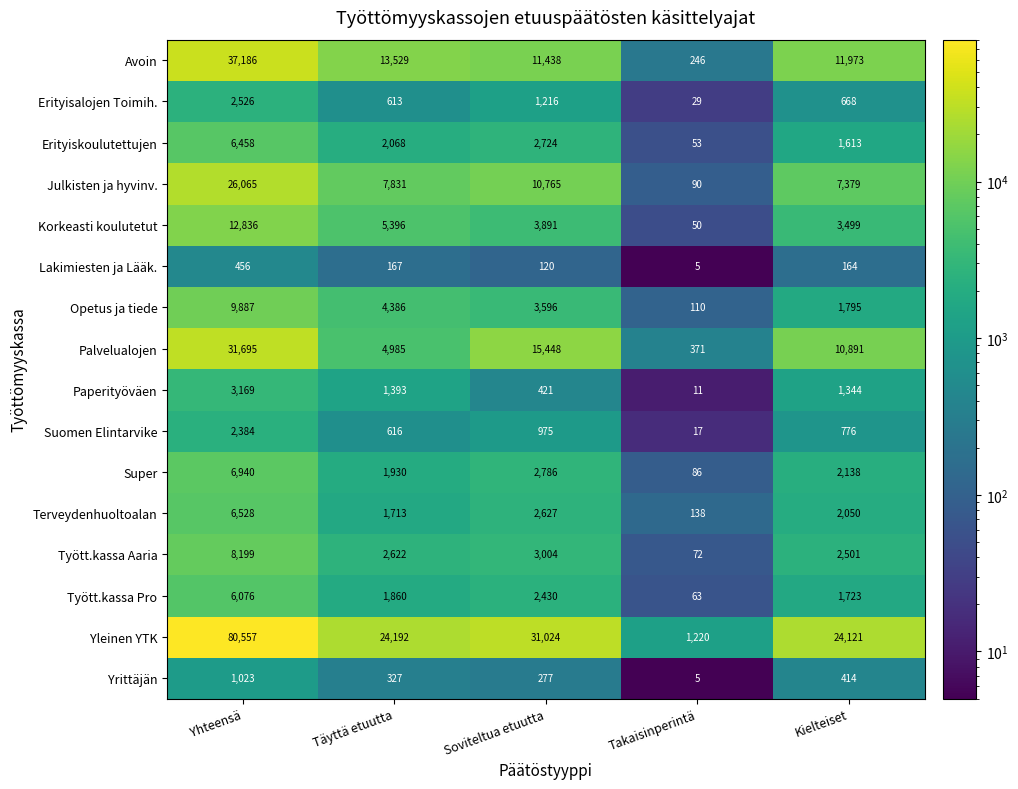

At which category is the sum across all series the highest?

Yhteensä